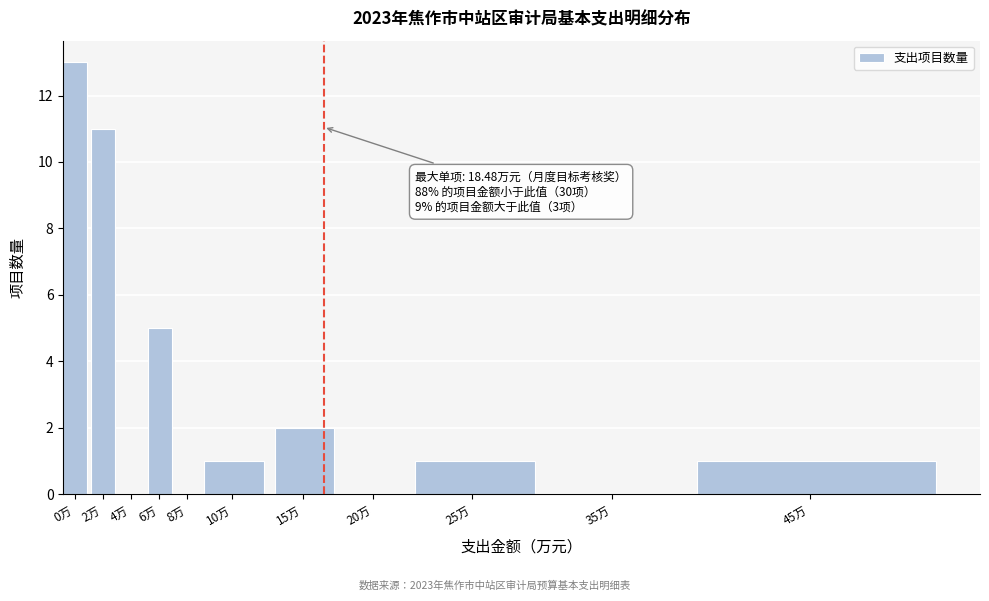

Reading left to right, extract all data points from this chart.

0万=13	2万=11	4万=0	6万=5	8万=0	10万=1	15万=2	20万=0	25万=1	35万=0	45万=1